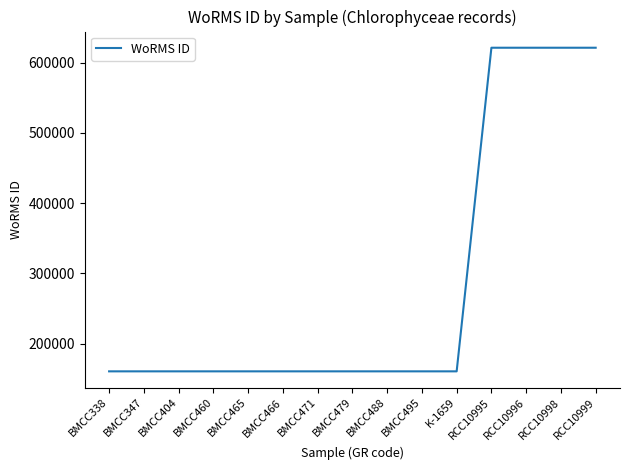

Reading right to left, list all the values displayed in this chart.

621192	621192	621192	621192	160561	160561	160561	160561	160561	160561	160561	160561	160561	160561	160561